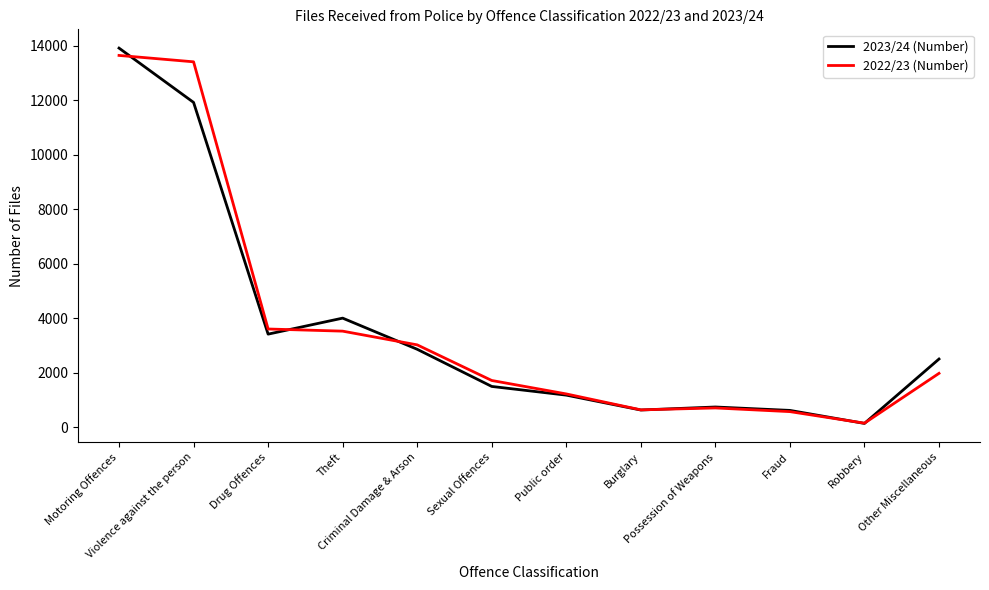

Is this an area chart (filled region under the line)?

No